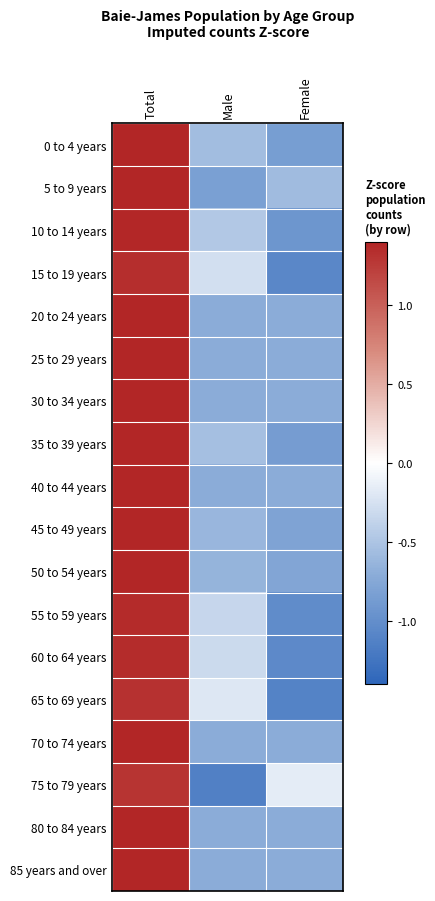

At which category does the chart reach its minimum across all series?

Male